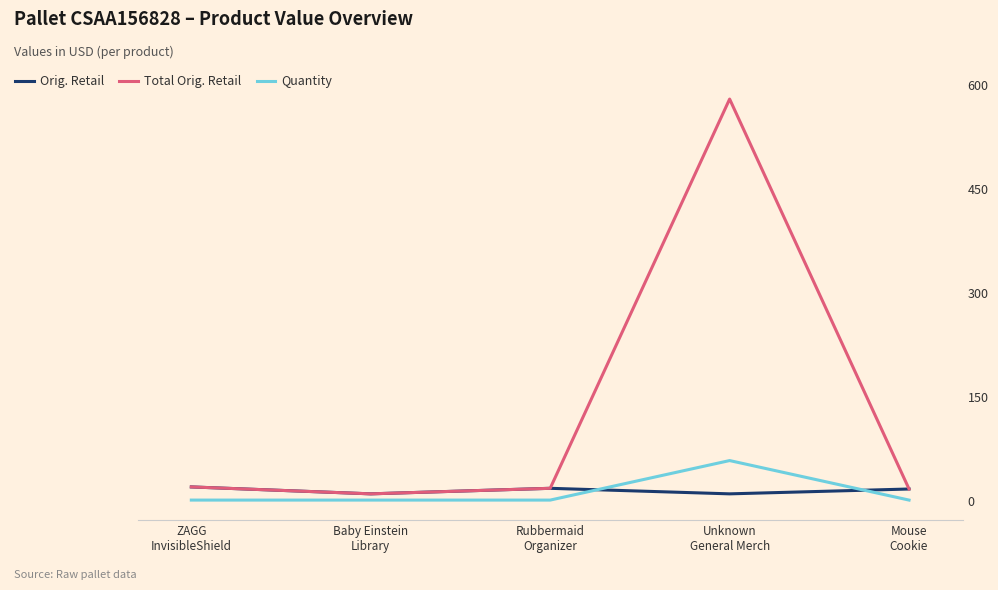

At which label does Quantity reach its minimum?

ZAGG
InvisibleShield